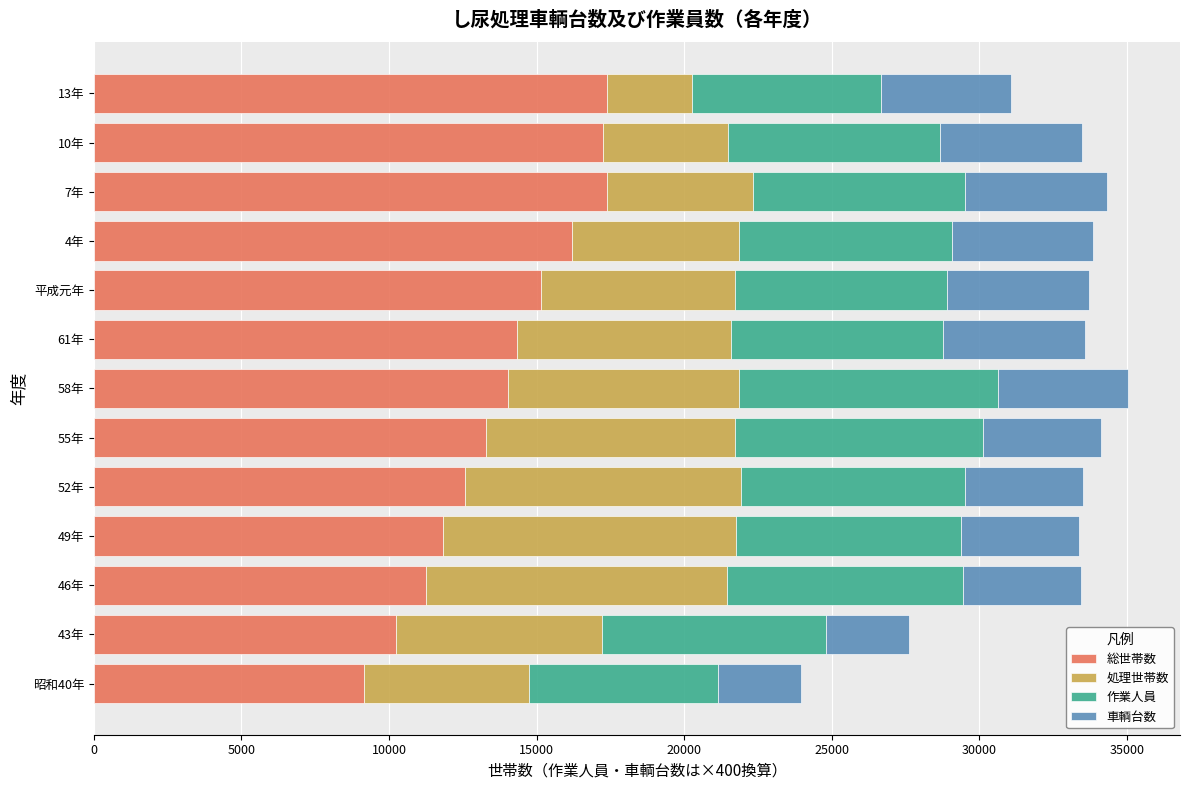

What is the lowest value of the 総世帯数 series?

9150